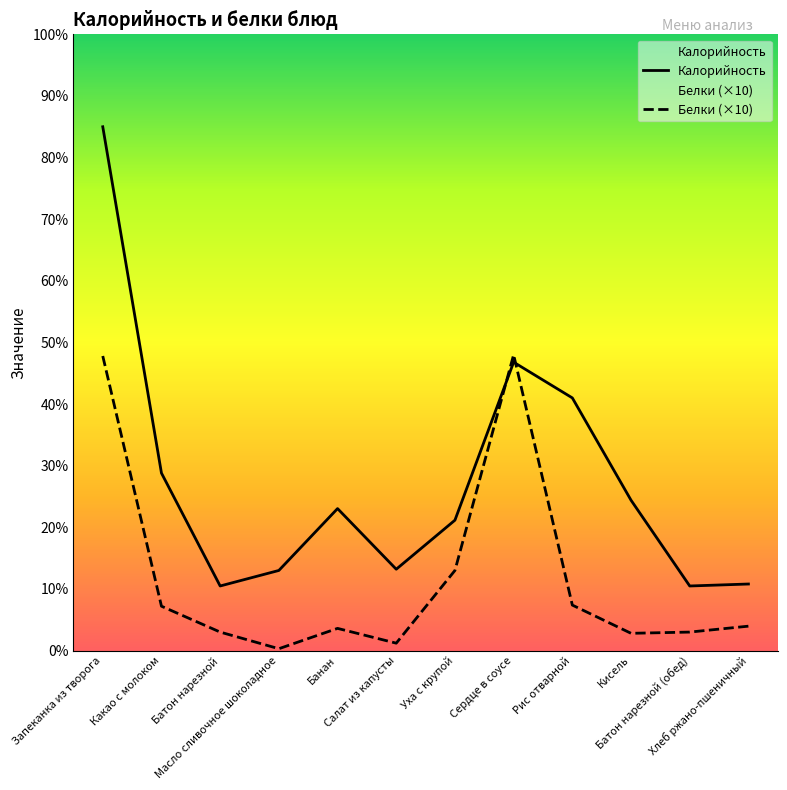

At which label does Калорийность first exceed 115?

Запеканка из творога